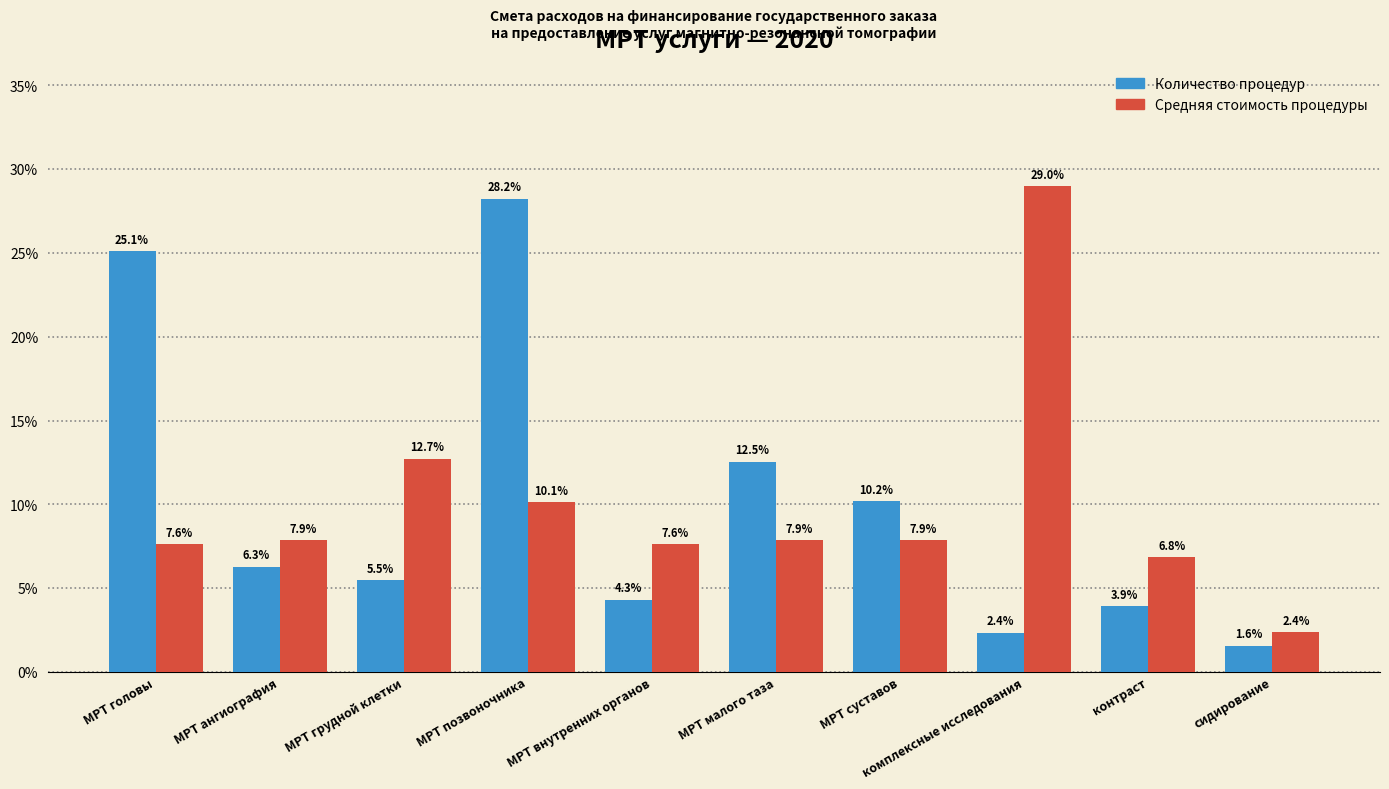

Reading right to left, what are all the values shown in this chart?

Количество процедур: сидирование=1.6	контраст=3.9	комплексные исследования=2.4	МРТ суставов=10.2	МРТ малого таза=12.5	МРТ внутренних органов=4.3	МРТ позвоночника=28.2	МРТ грудной клетки=5.5	МРТ ангиография=6.3	МРТ головы=25.1
Средняя стоимость процедуры: сидирование=2.4	контраст=6.8	комплексные исследования=29.0	МРТ суставов=7.9	МРТ малого таза=7.9	МРТ внутренних органов=7.6	МРТ позвоночника=10.1	МРТ грудной клетки=12.7	МРТ ангиография=7.9	МРТ головы=7.6